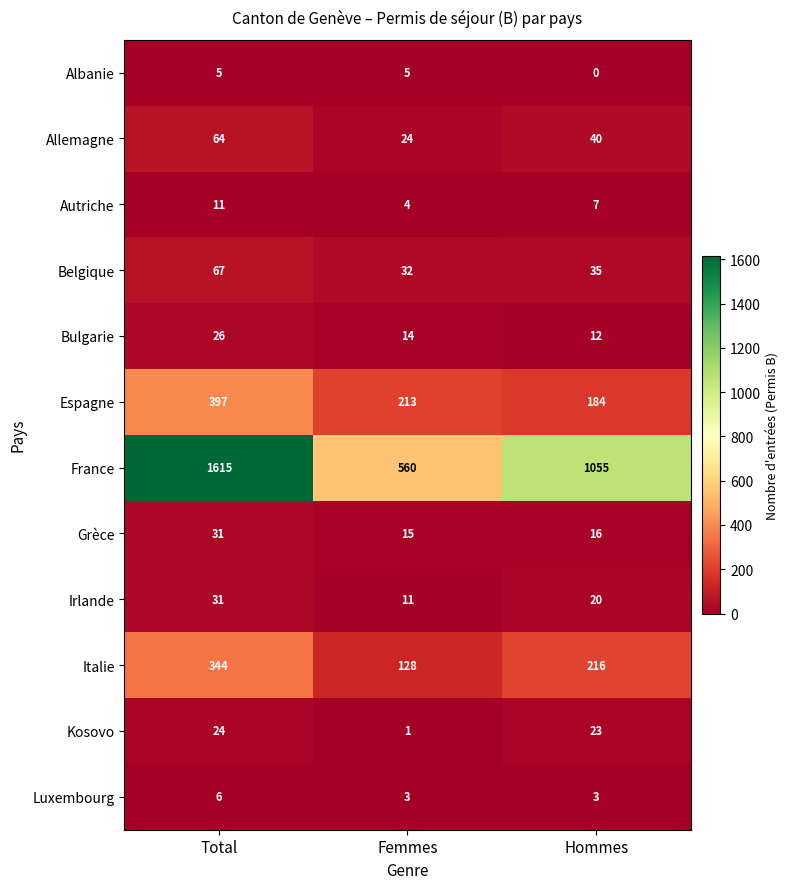

Count the Irlande values in the range 11 to 31.

3